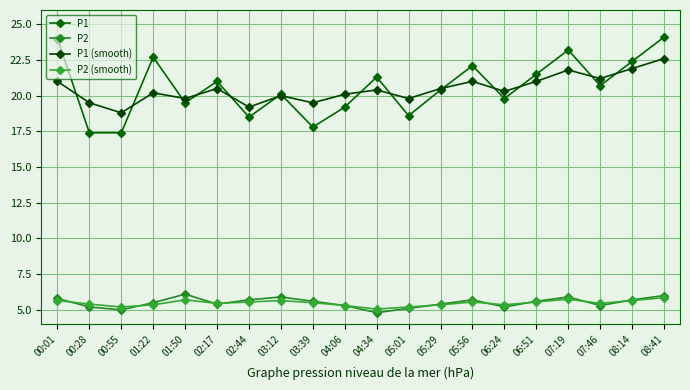

True or false: P1 has more than 2 points higher than both neighbors.

True